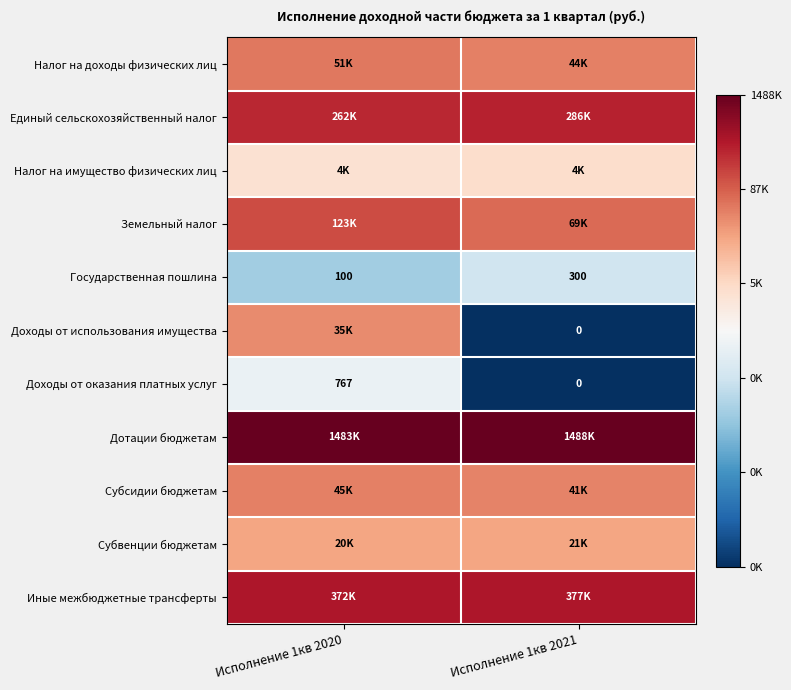

How many values in Доходы от оказания платных услуг are above zero?

1